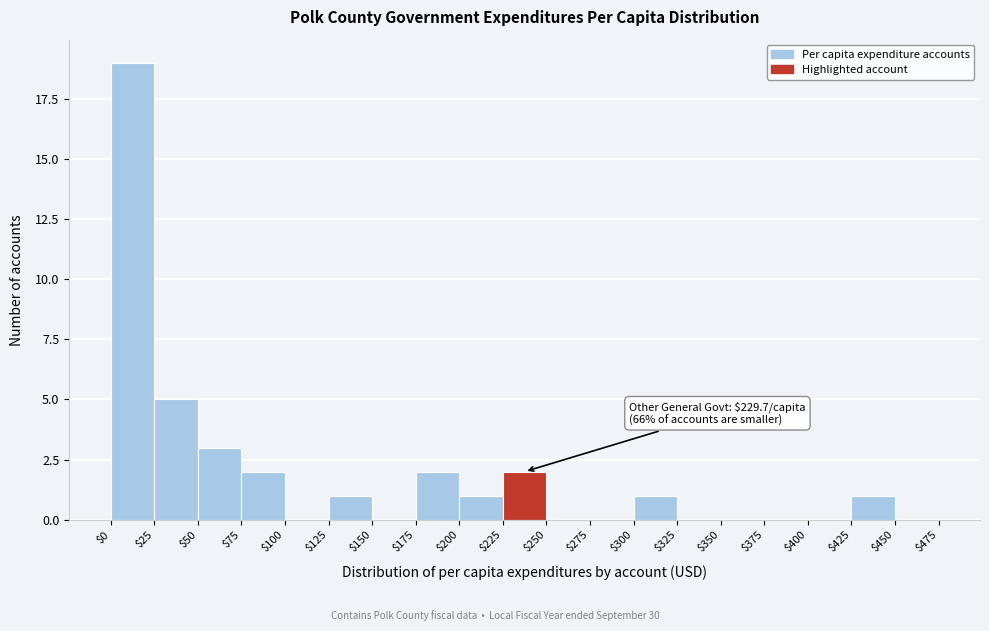

Which range on the x-axis has the tallest bar?

$0 to $25